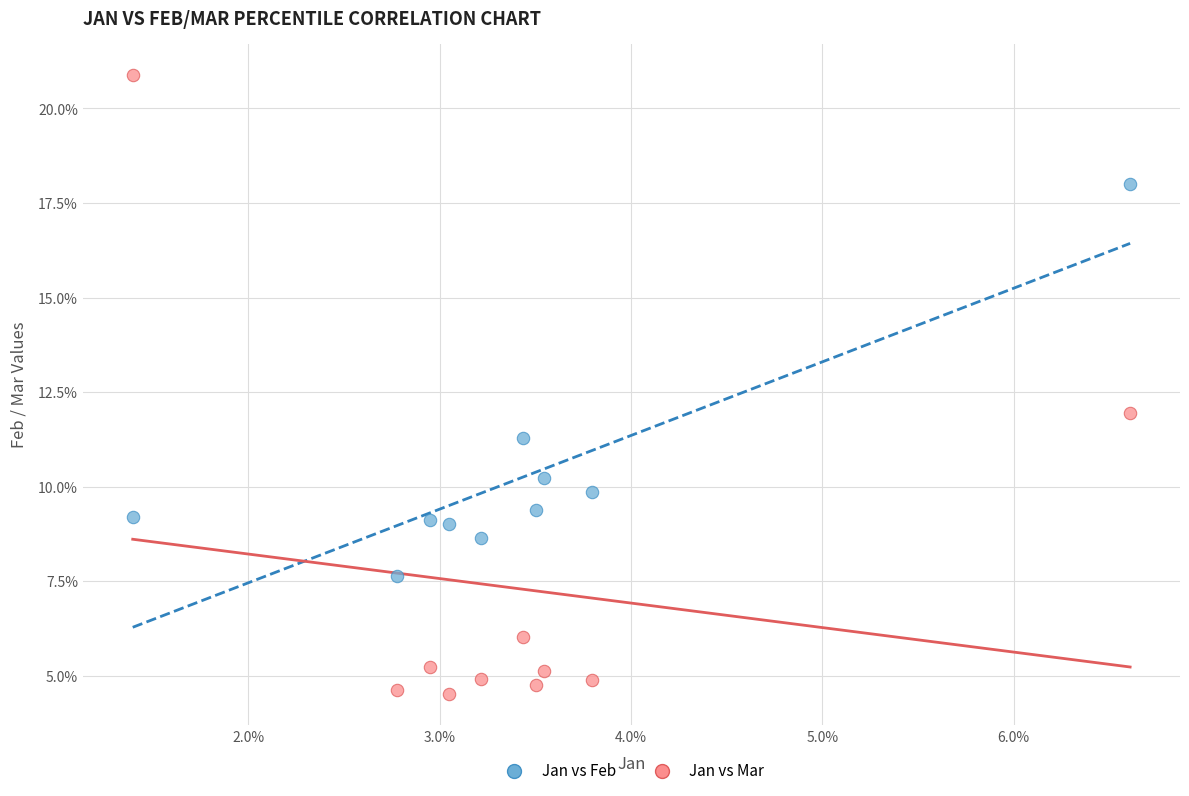

What are all the series names shown in the legend?

Jan vs Feb, Jan vs Mar